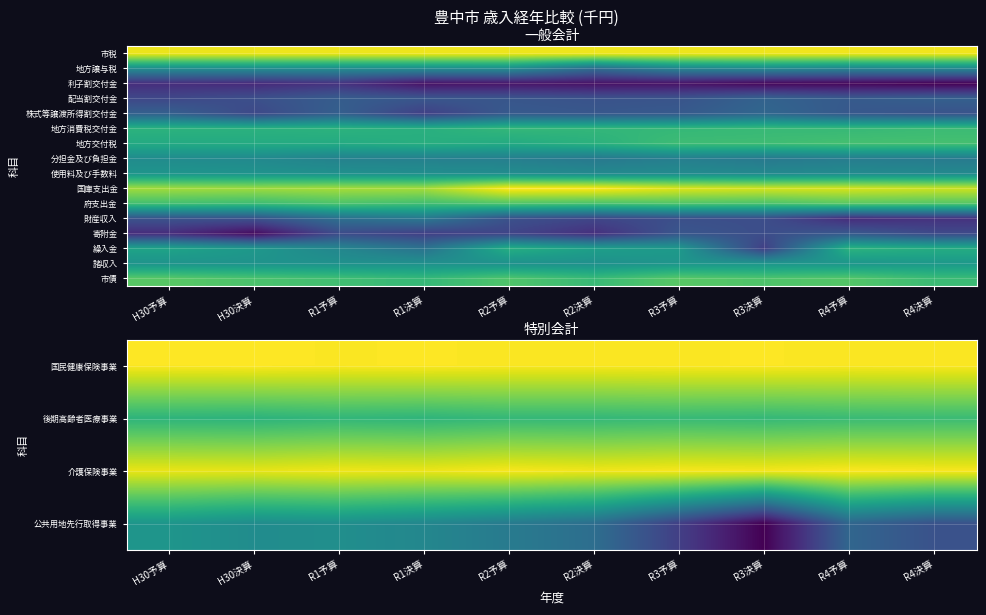

What is the difference between the highest and lowest values at R4決算?

5.4